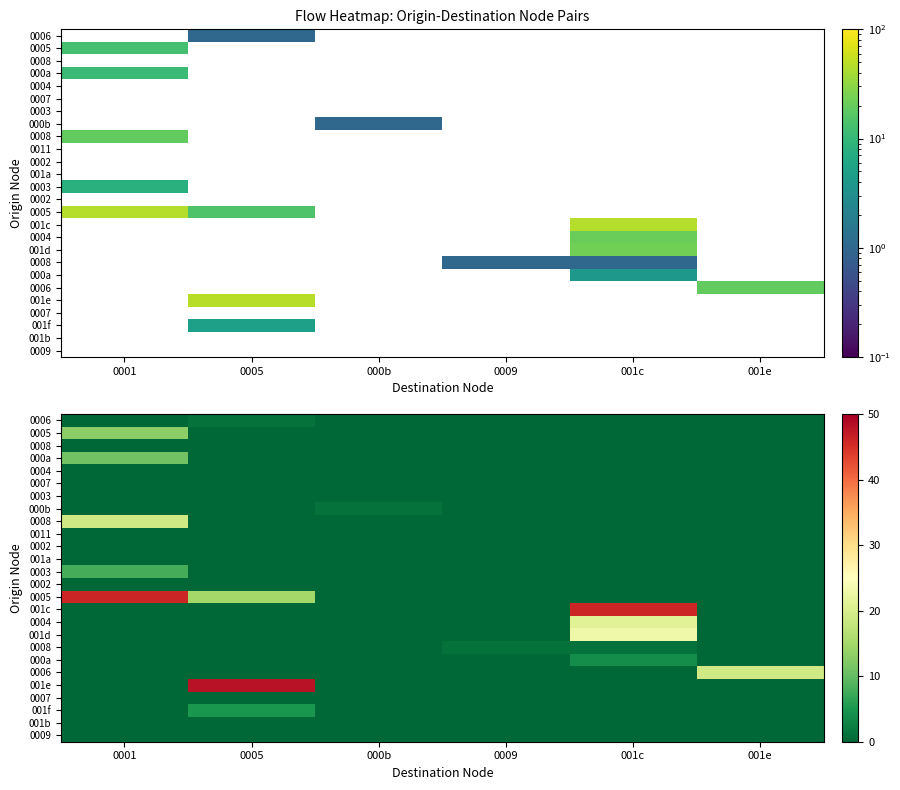

What is the total value across all series at 000b?

1